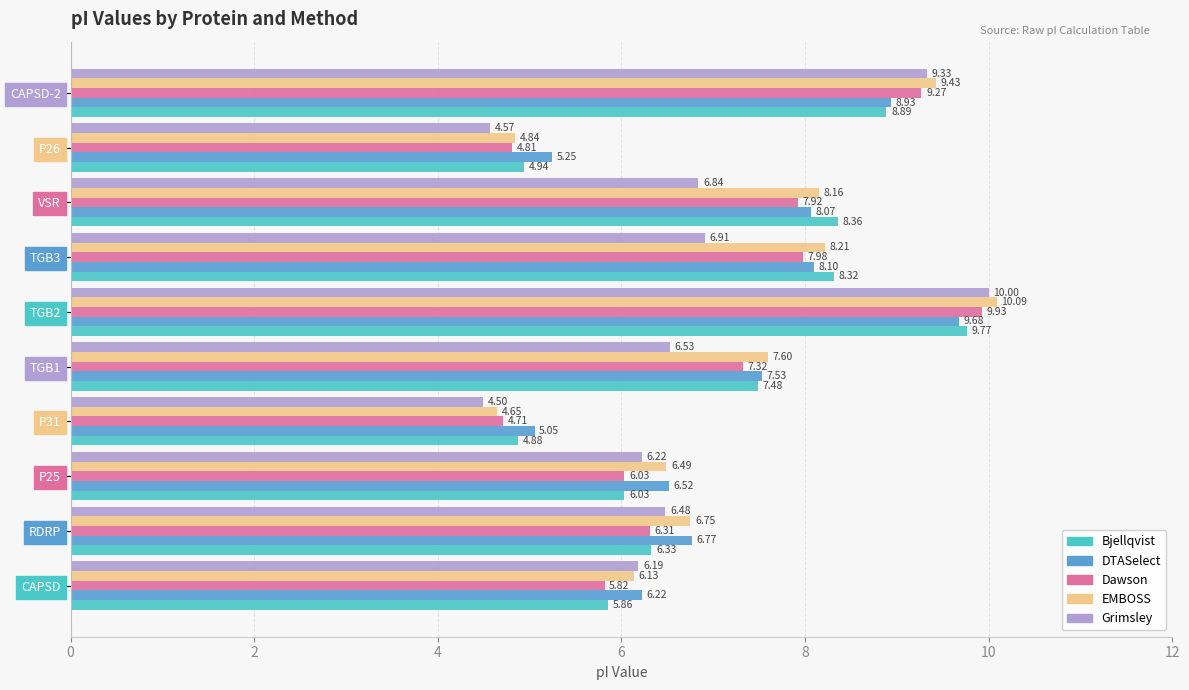

What is the sum of all EMBOSS values?

72.3